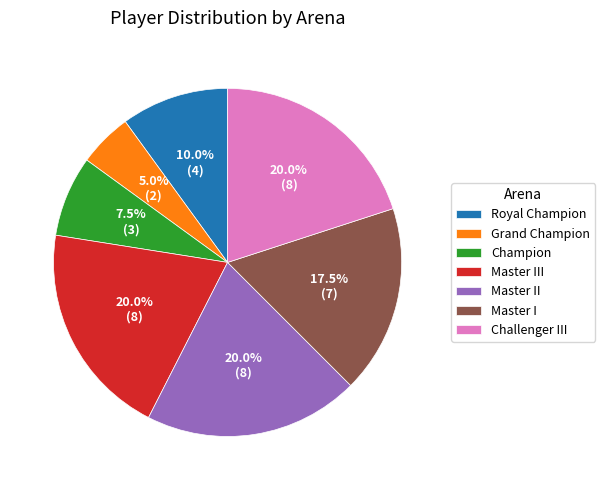

Approximately how many times larger is the value at Master II compared to Challenger III?

1.0